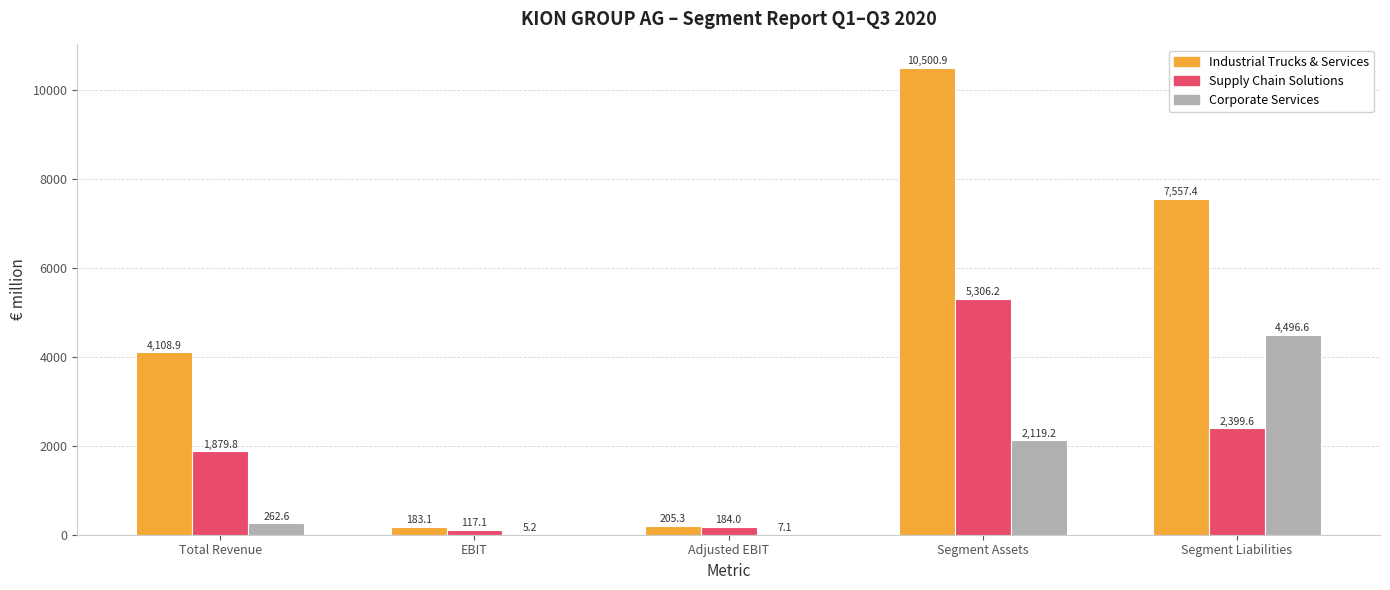

How many data points in Supply Chain Solutions are above 1879?

3